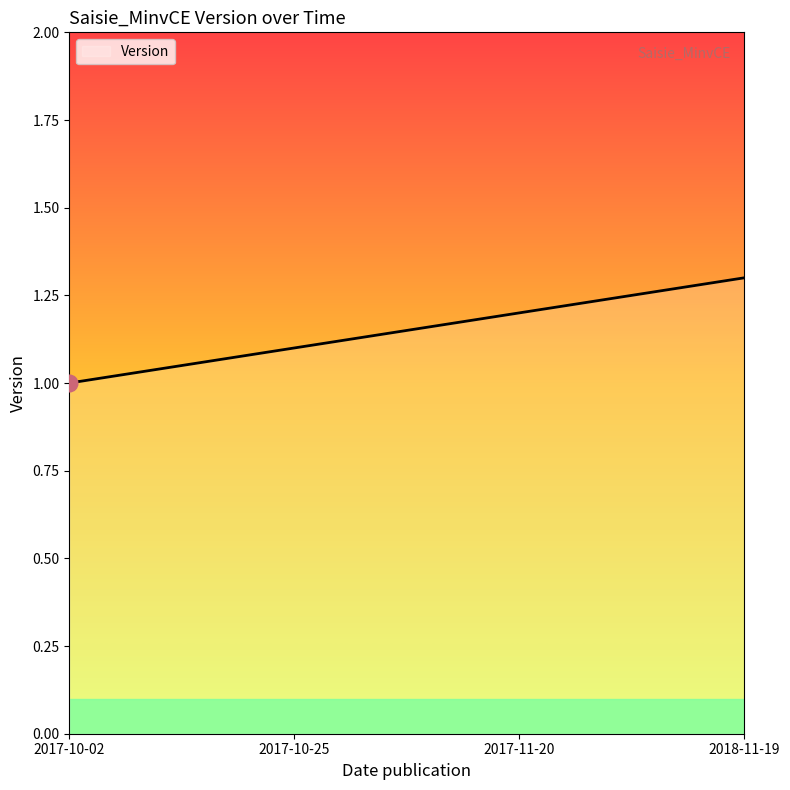

What is the ratio of the value at 2017-10-25 to the value at 2017-11-20?

0.9